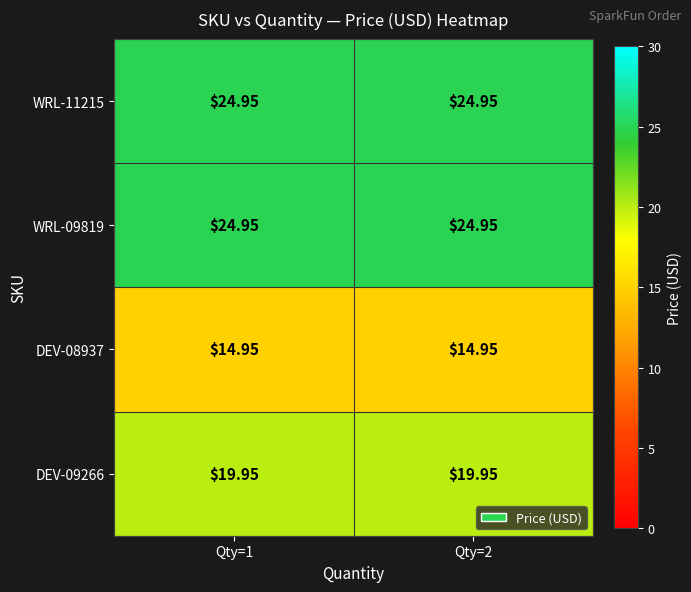

Reading left to right, extract all data points from this chart.

WRL-11215: Qty=1=24.9	Qty=2=24.9
WRL-09819: Qty=1=24.9	Qty=2=24.9
DEV-08937: Qty=1=14.9	Qty=2=14.9
DEV-09266: Qty=1=19.9	Qty=2=19.9